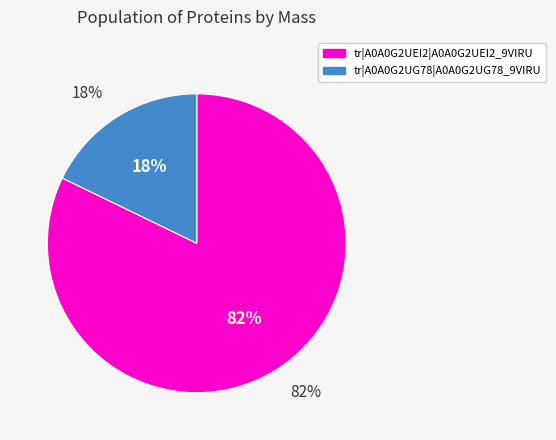

The tr|A0A0G2UEI2|A0A0G2UEI2_9VIRU slice represents 82% of the pie. True or false?

True